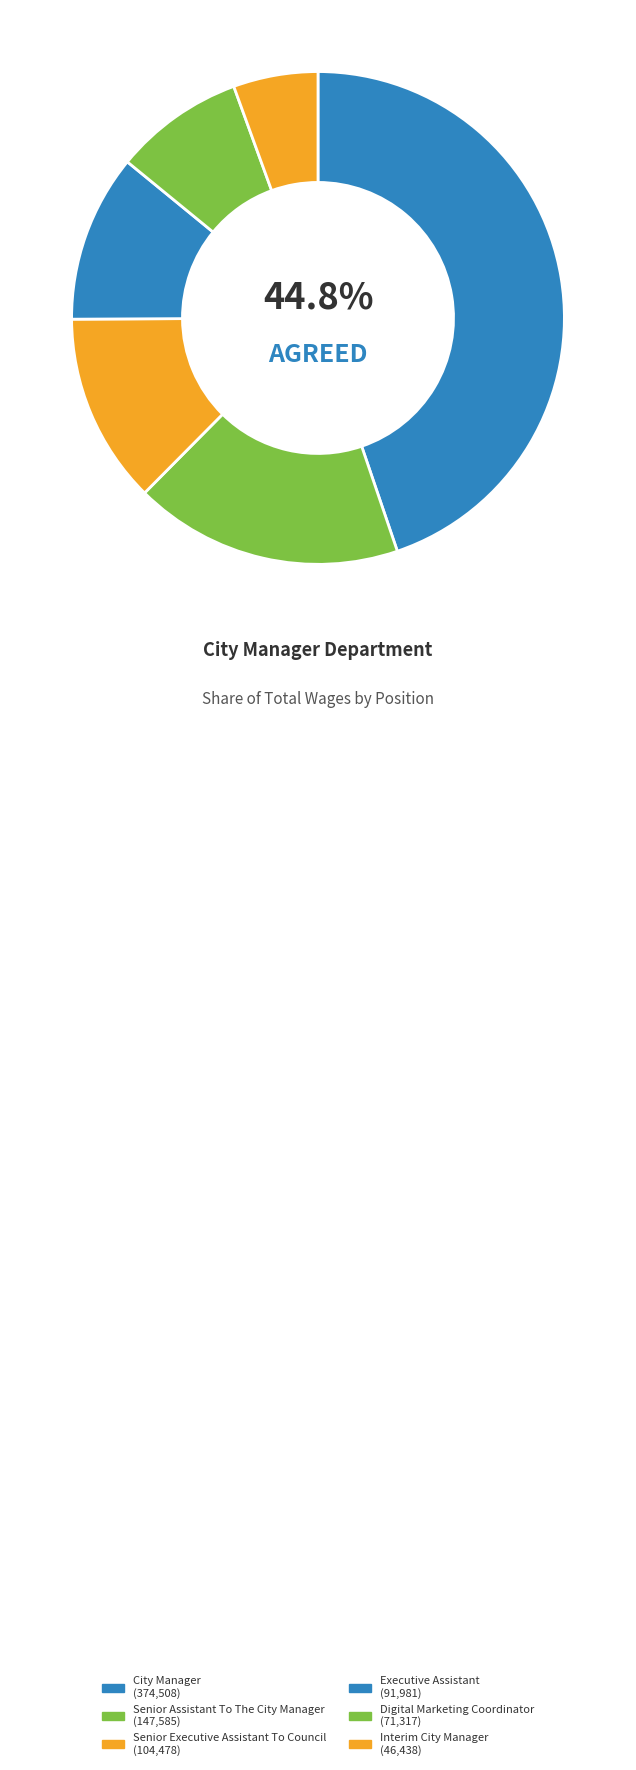

How many slices are in this pie chart?

6